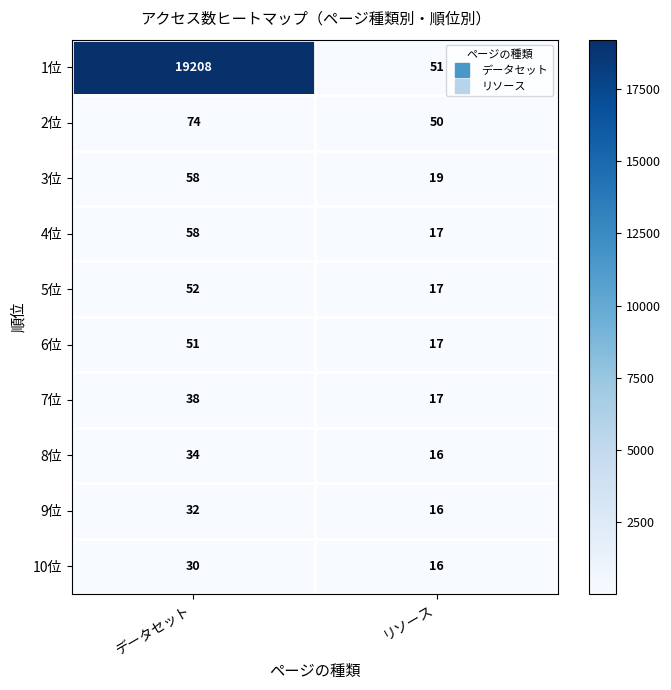

What is the difference between the highest and lowest values at リソース?

35